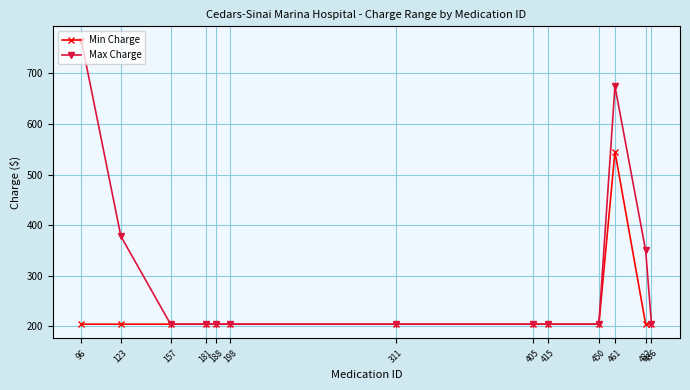

Reading left to right, transcribe all the data shown in this chart.

Min Charge: 204.0	204.0	204.0	204.0	204.0	204.0	204.0	204.0	204.0	204.0	545.1	204.0	204.0
Max Charge: 765.0	378.0	204.0	204.0	204.0	204.0	204.0	204.0	204.0	204.0	674.6	349.8	204.0